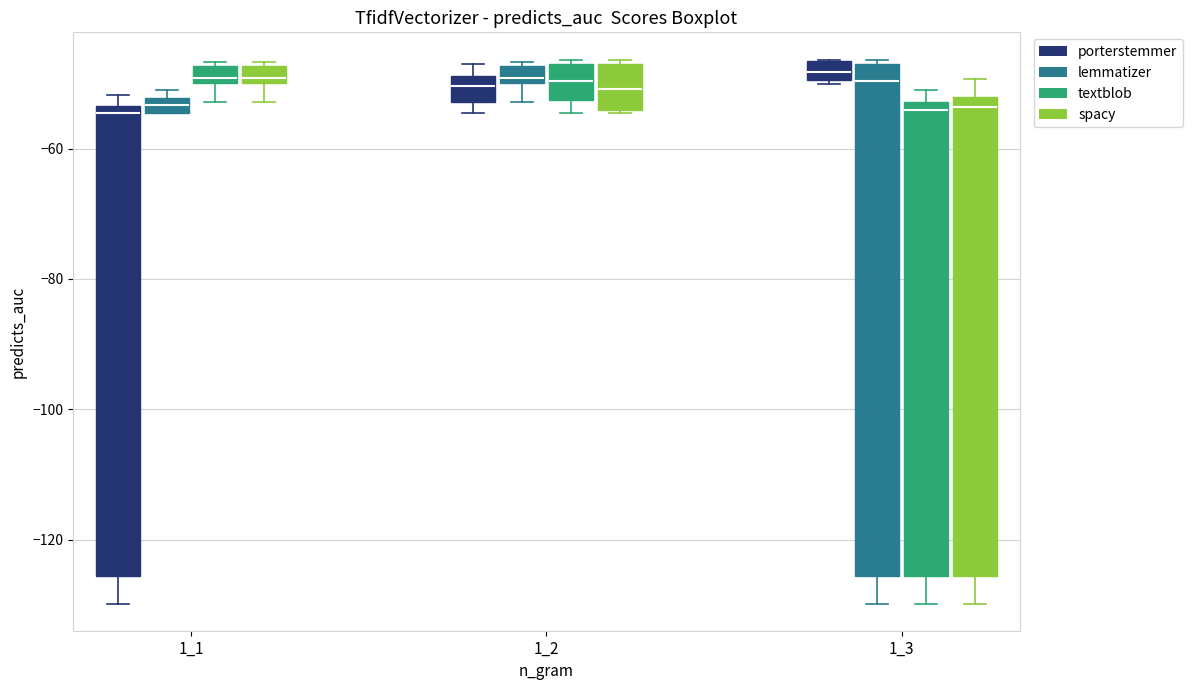

Where does the lower whisker of the box for 1_1 (spacy) end on the y-axis? The values are not printed on the chart, so give them approximately, as read against the axis.

-52